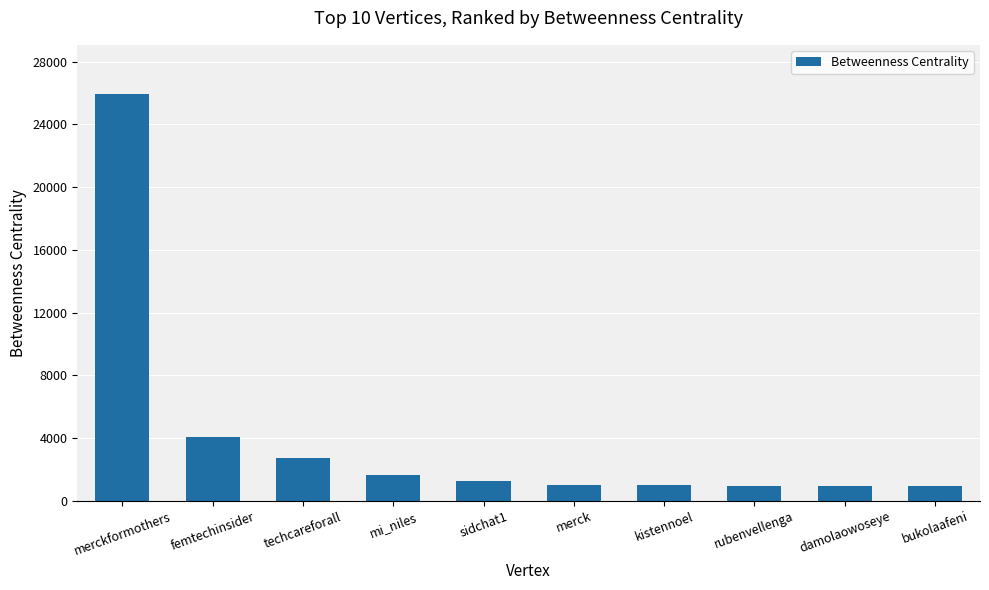

What is the difference between the values at merckformothers and techcareforall?

23260.7